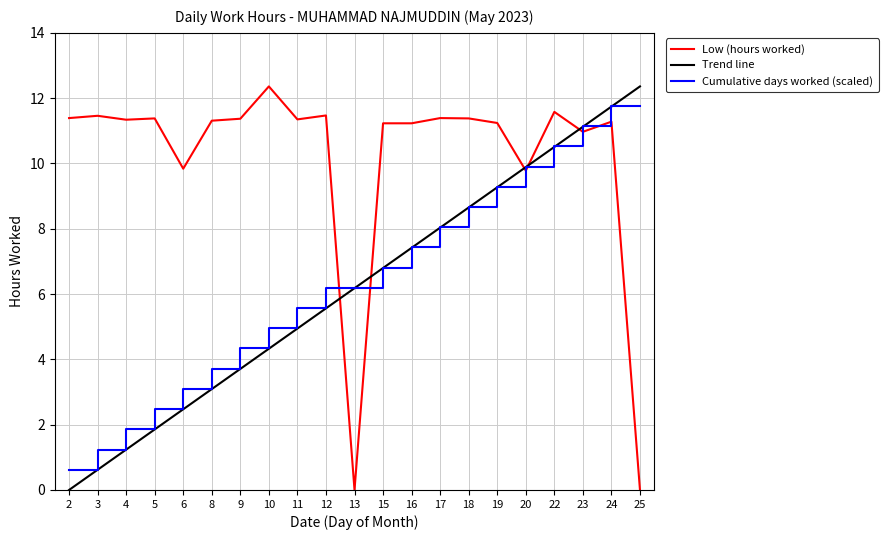

Between 5 and 10, which series saw the biggest shift?

Cumulative days worked (scaled)